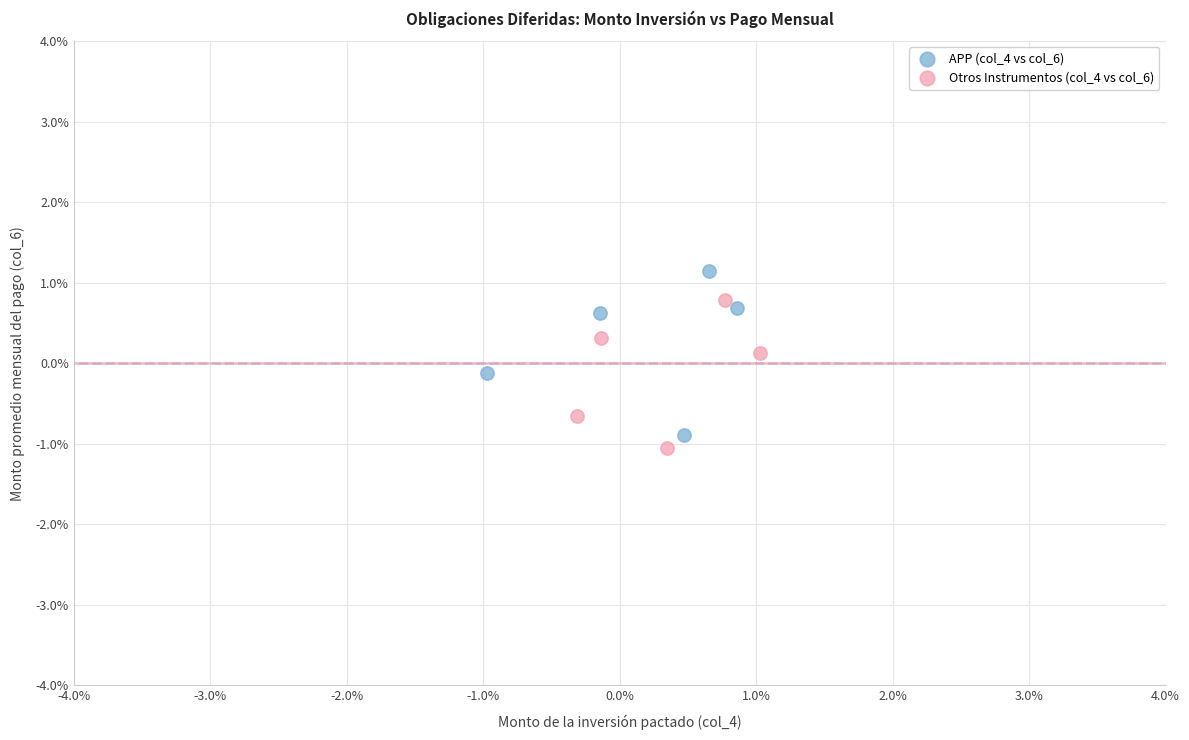

Which series contains the lowest Y value?

Otros Instrumentos (col_4 vs col_6)